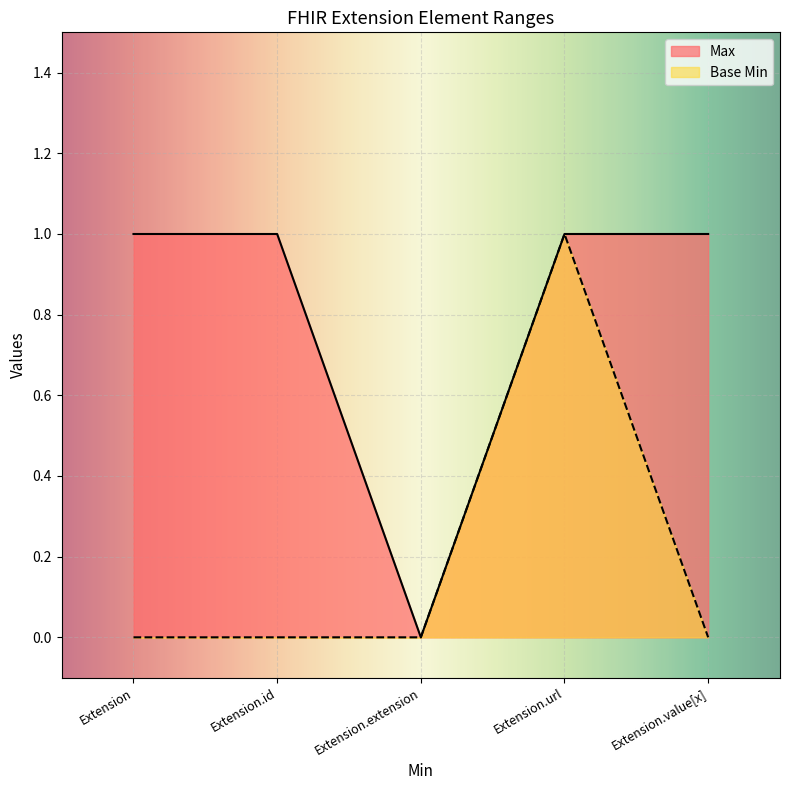

Reading left to right, transcribe all the data shown in this chart.

Max: 1	1	0	1	1
Base Min: 0	0	0	1	0